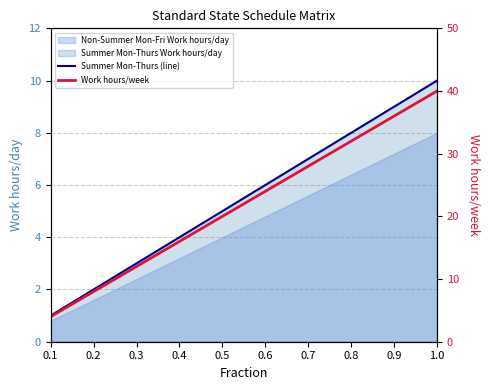

Which series has the largest total across all categories?

Work hours/week